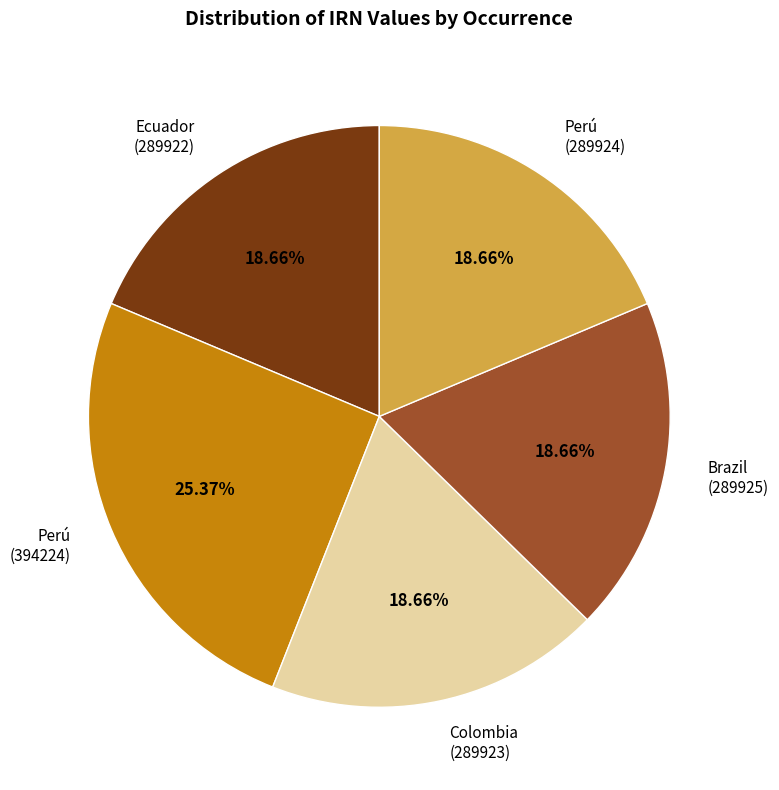

What is the ratio of the value at Ecuador (289922) to the value at Perú (394224)?

0.7